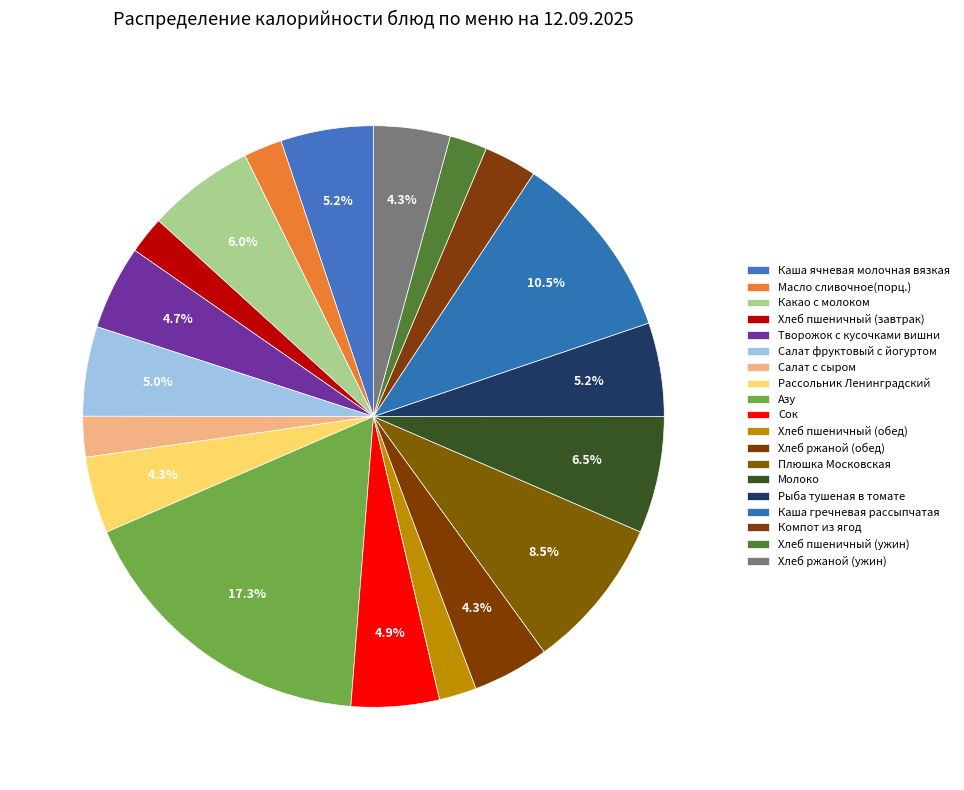

Count the number of slices in the pie.

19